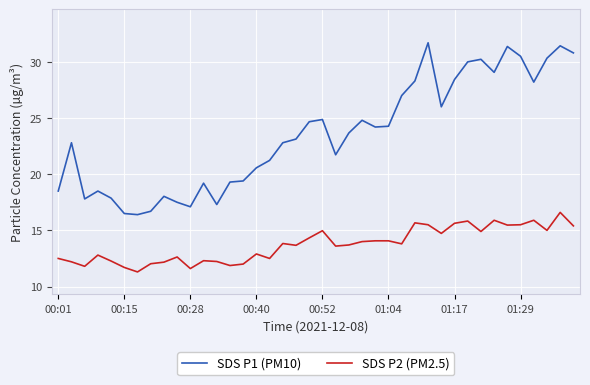

Which series has the widest spread of values?

SDS P1 (PM10)